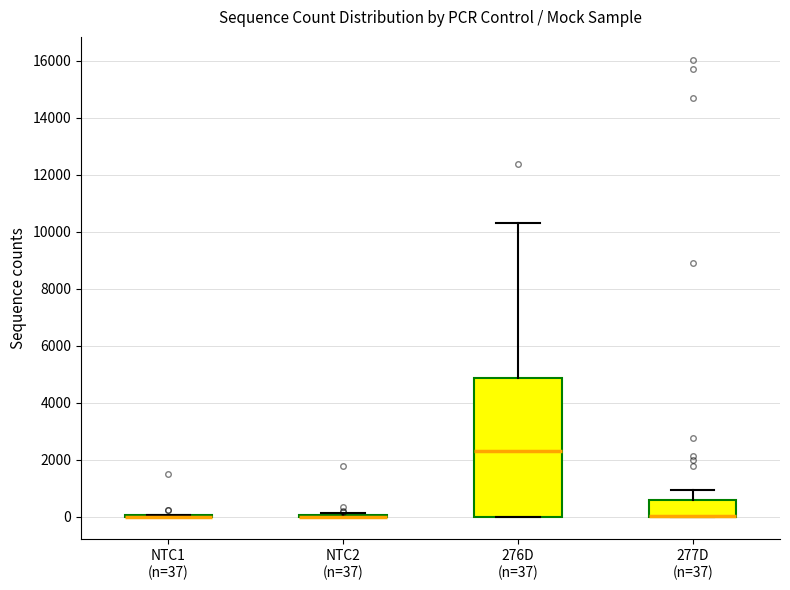

Reading left to right, read every box against the y-axis: the position of its median line, the range the box covers, and the ends of its whiskers. The values are not printed on the chart, so give them approximately, as read against the axis.

NTC1 (n=37): box collapsed to a line at 0, whiskers 0 to 0
NTC2 (n=37): box collapsed to a line at 0, whiskers 0 to 200
276D (n=37): median 2200, box 0 to 4800, whiskers 0 to 10200
277D (n=37): median 0 (drawn on the box's lower edge), box 0 to 600, whiskers 0 to 1000